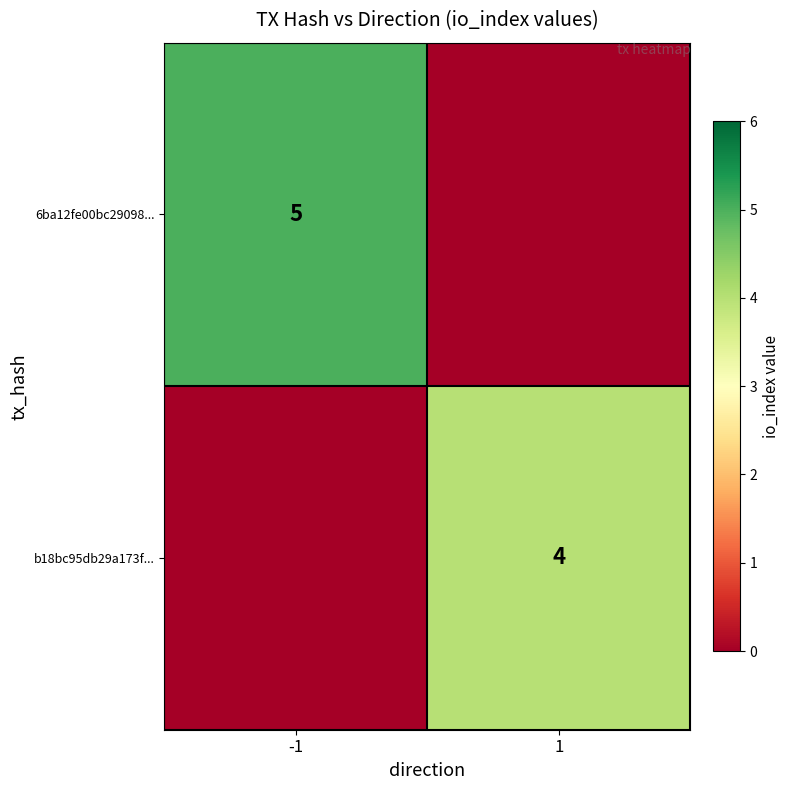

The 6ba12fe00bc29098... series shows 2 at -1. True or false?

False